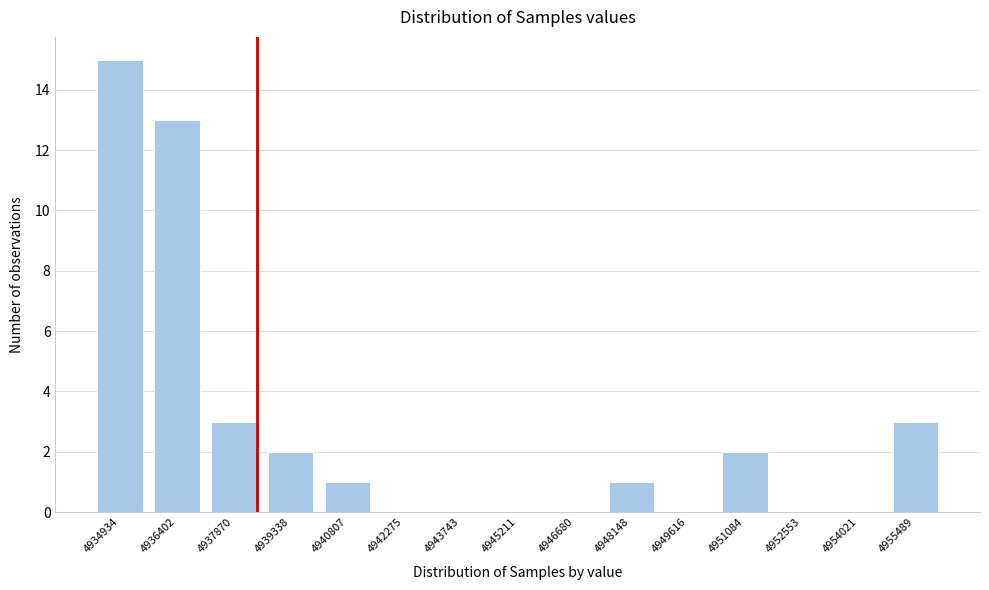

Reading left to right, what are all the values shown in this chart?

4934934=15	4936402=13	4937870=3	4939338=2	4940807=1	4942275=0	4943743=0	4945211=0	4946680=0	4948148=1	4949616=0	4951084=2	4952553=0	4954021=0	4955489=3